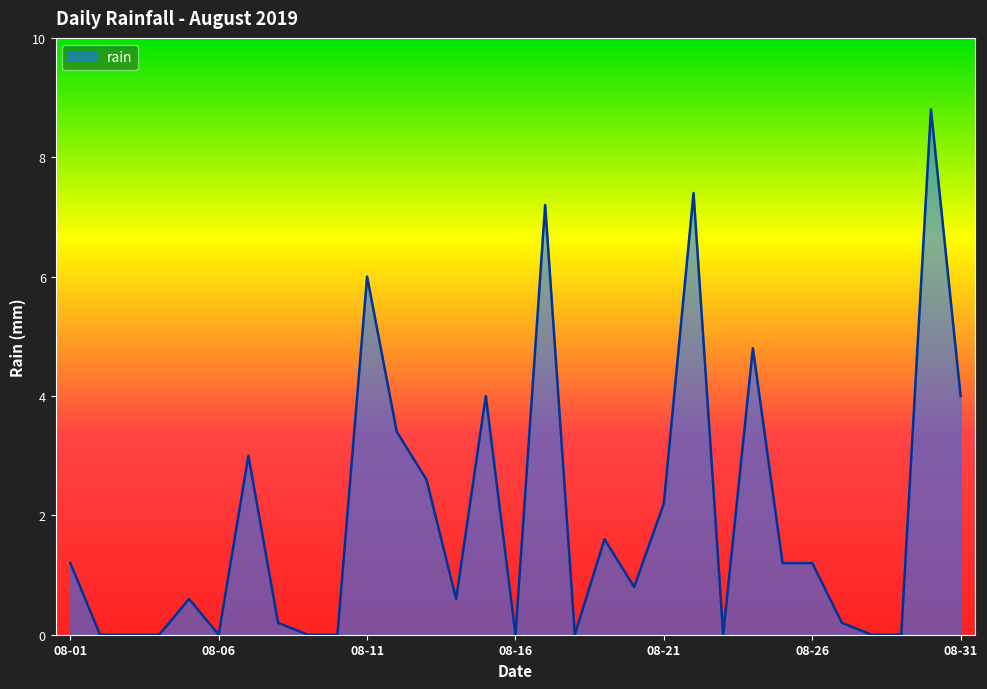

Reading left to right, list all the values displayed in this chart.

1.2	0.0	0.0	0.0	0.6	0.0	3.0	0.2	0.0	0.0	6.0	3.4	2.6	0.6	4.0	0.0	7.2	0.0	1.6	0.8	2.2	7.4	0.0	4.8	1.2	1.2	0.2	0.0	0.0	8.8	4.0